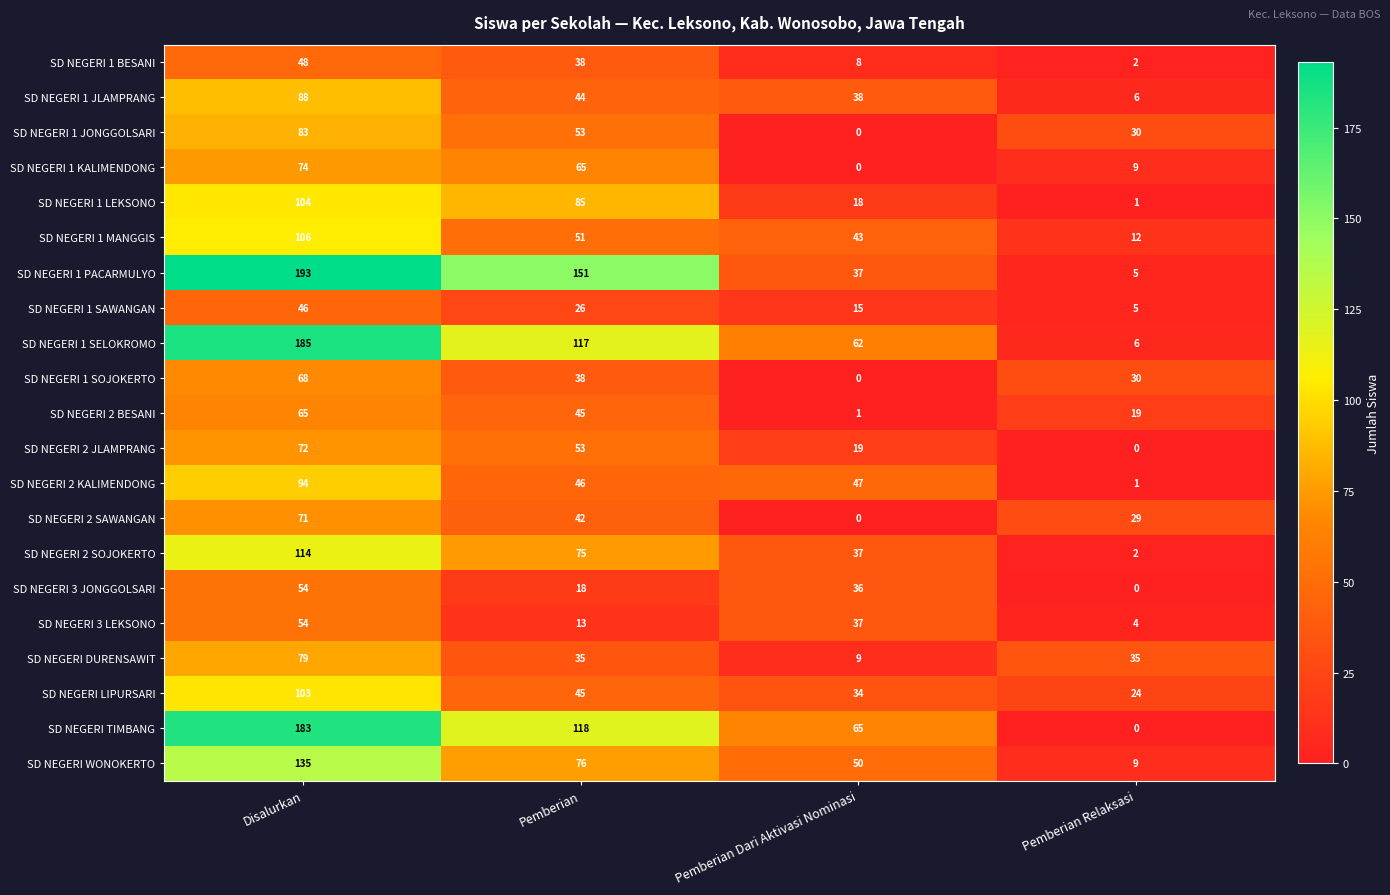

What is the average value of the SD NEGERI 2 SOJOKERTO series?

57